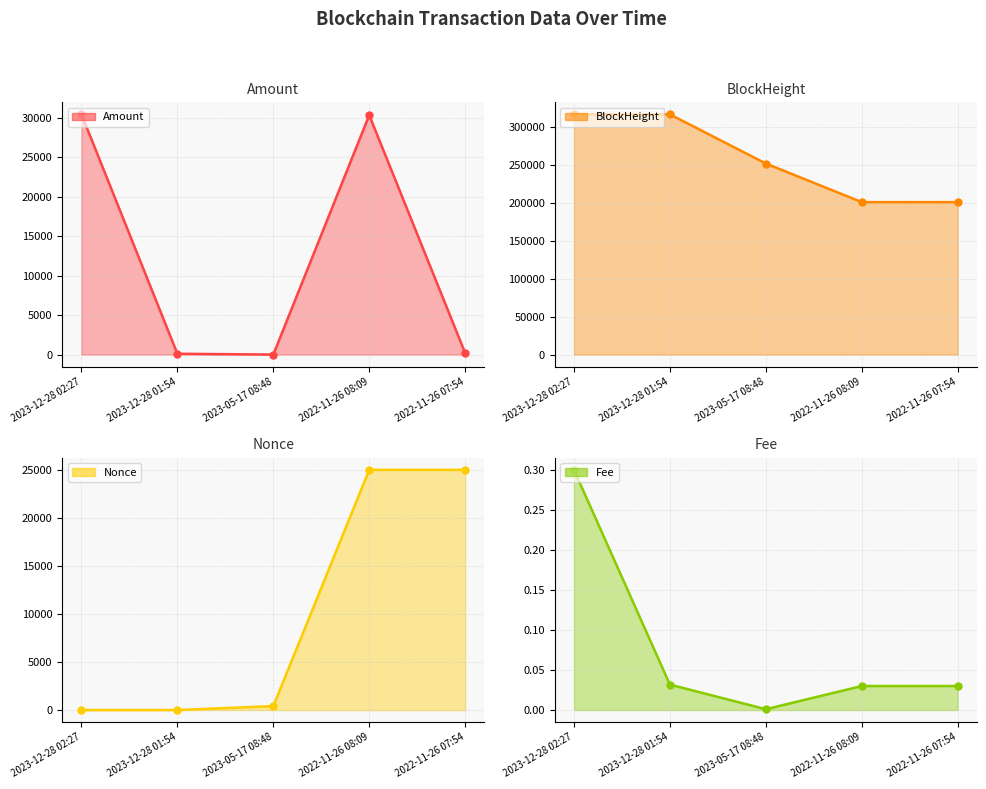

At 2022-11-26 08:09, list the series in order from smallest to largest.

Fee, Nonce, Amount, BlockHeight